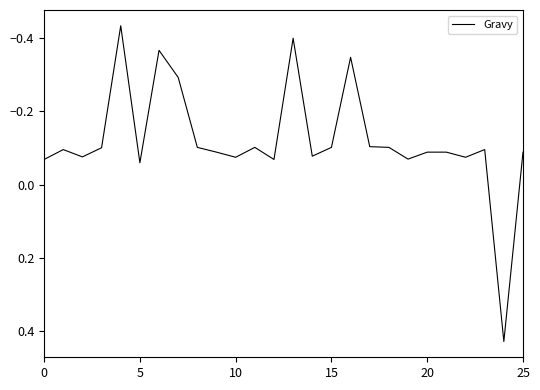

What is the sum of all values?

-3.1